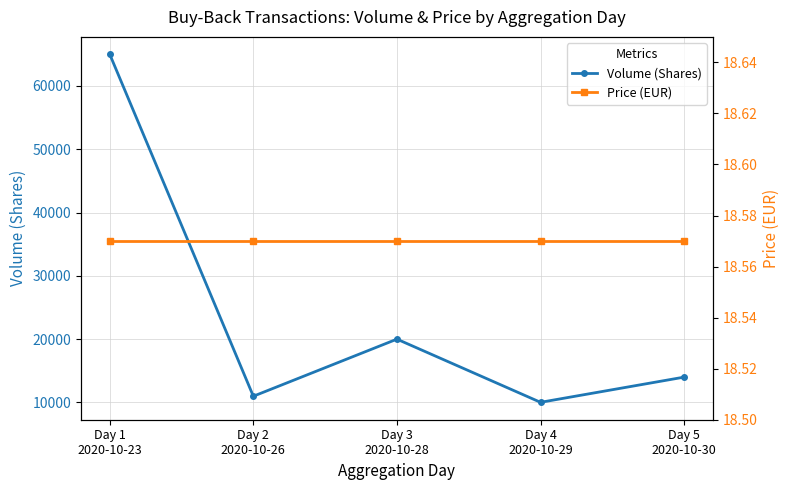

How many lines are shown in the chart?

2